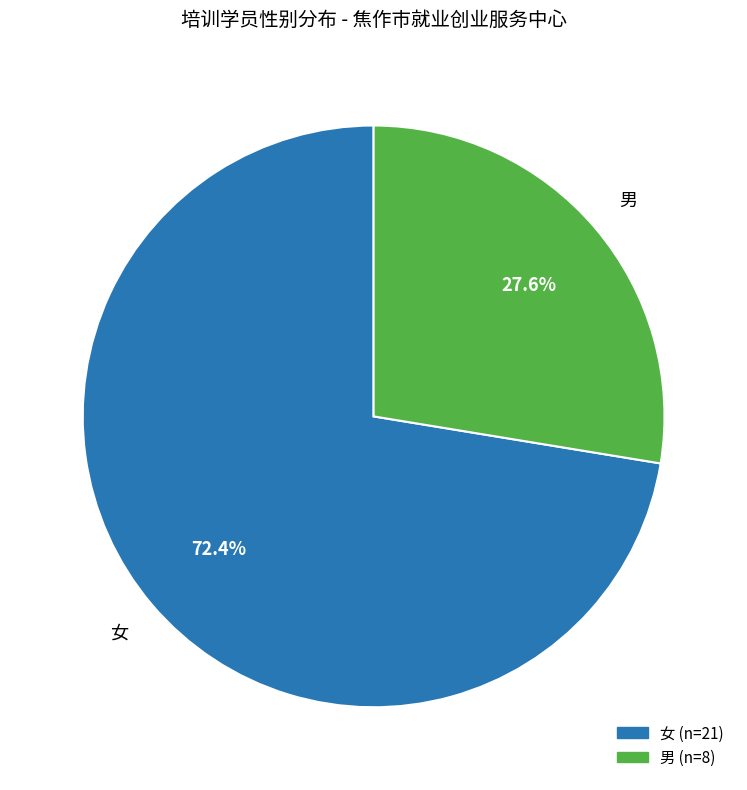

Does 女 account for over 50% of the chart?

Yes